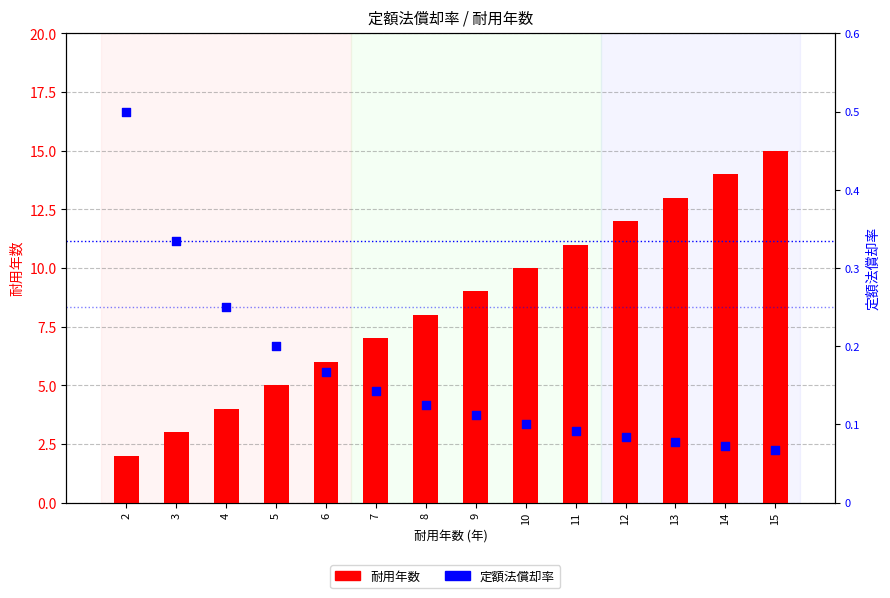

Which series contains the lowest Y value?

定額法償却率